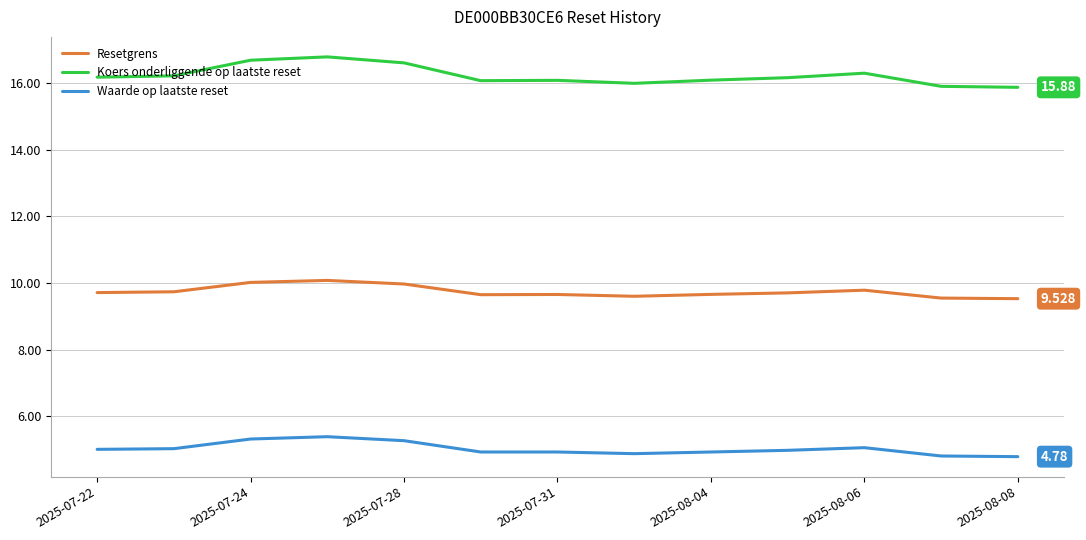

Is this an area chart (filled region under the line)?

No